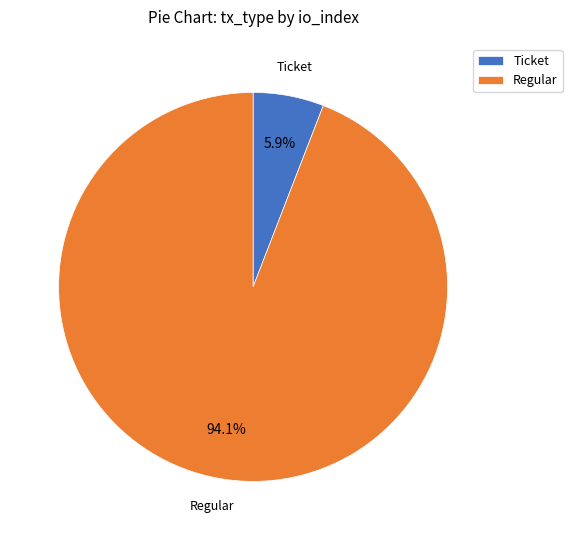

Which slice represents more than half of the pie?

Regular